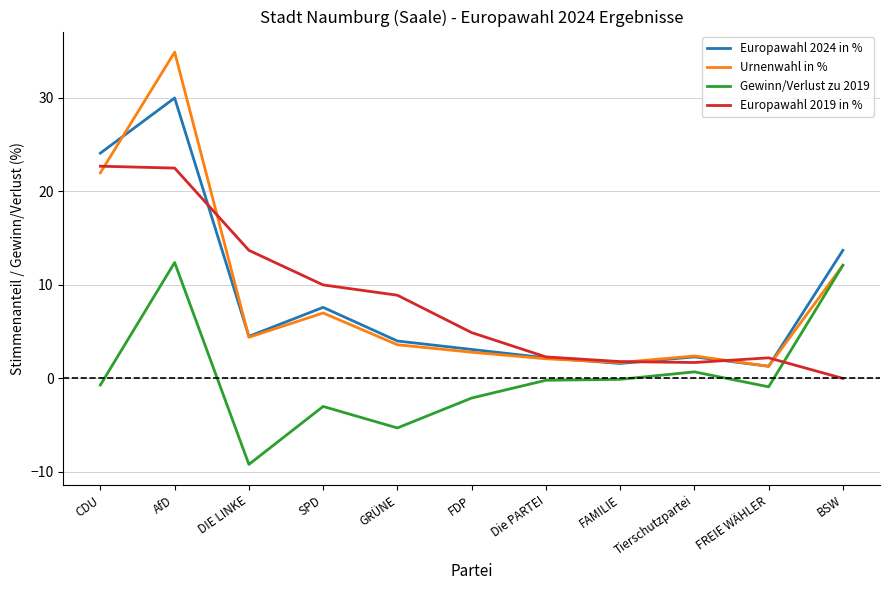

Which series has the widest spread of values?

Urnenwahl in %